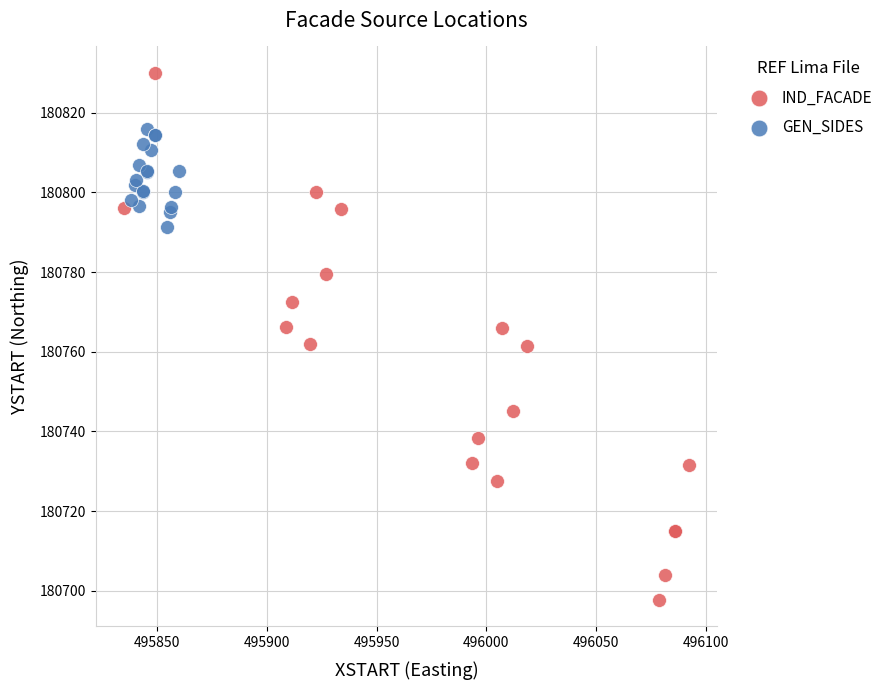

What are all the series names shown in the legend?

IND_FACADE, GEN_SIDES